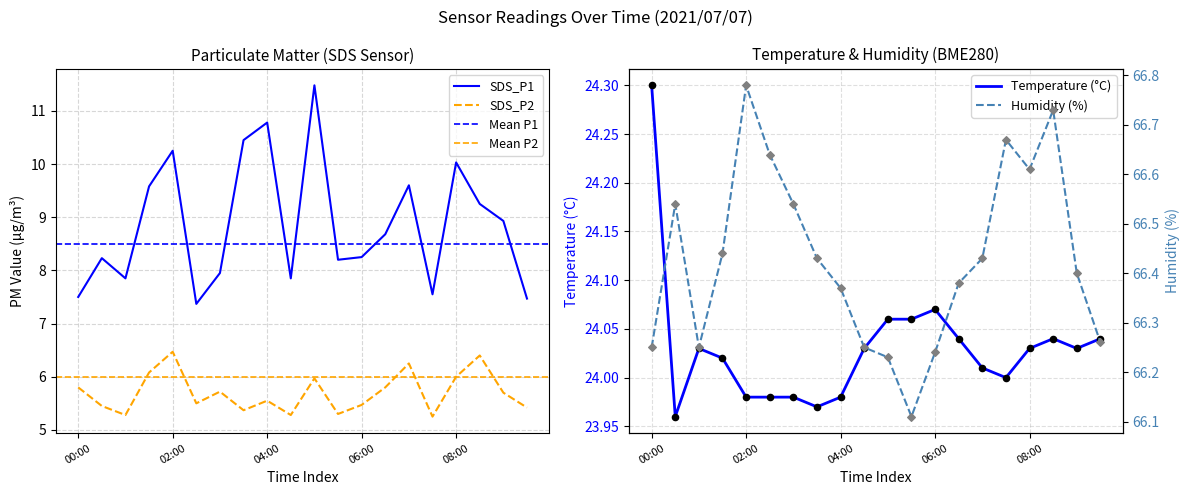

Which series reaches the maximum Y coordinate?

BME280_humidity